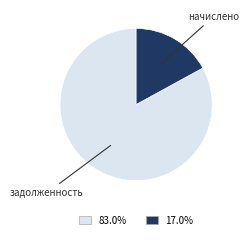

Is there any slice that represents more than half of the pie?

Yes